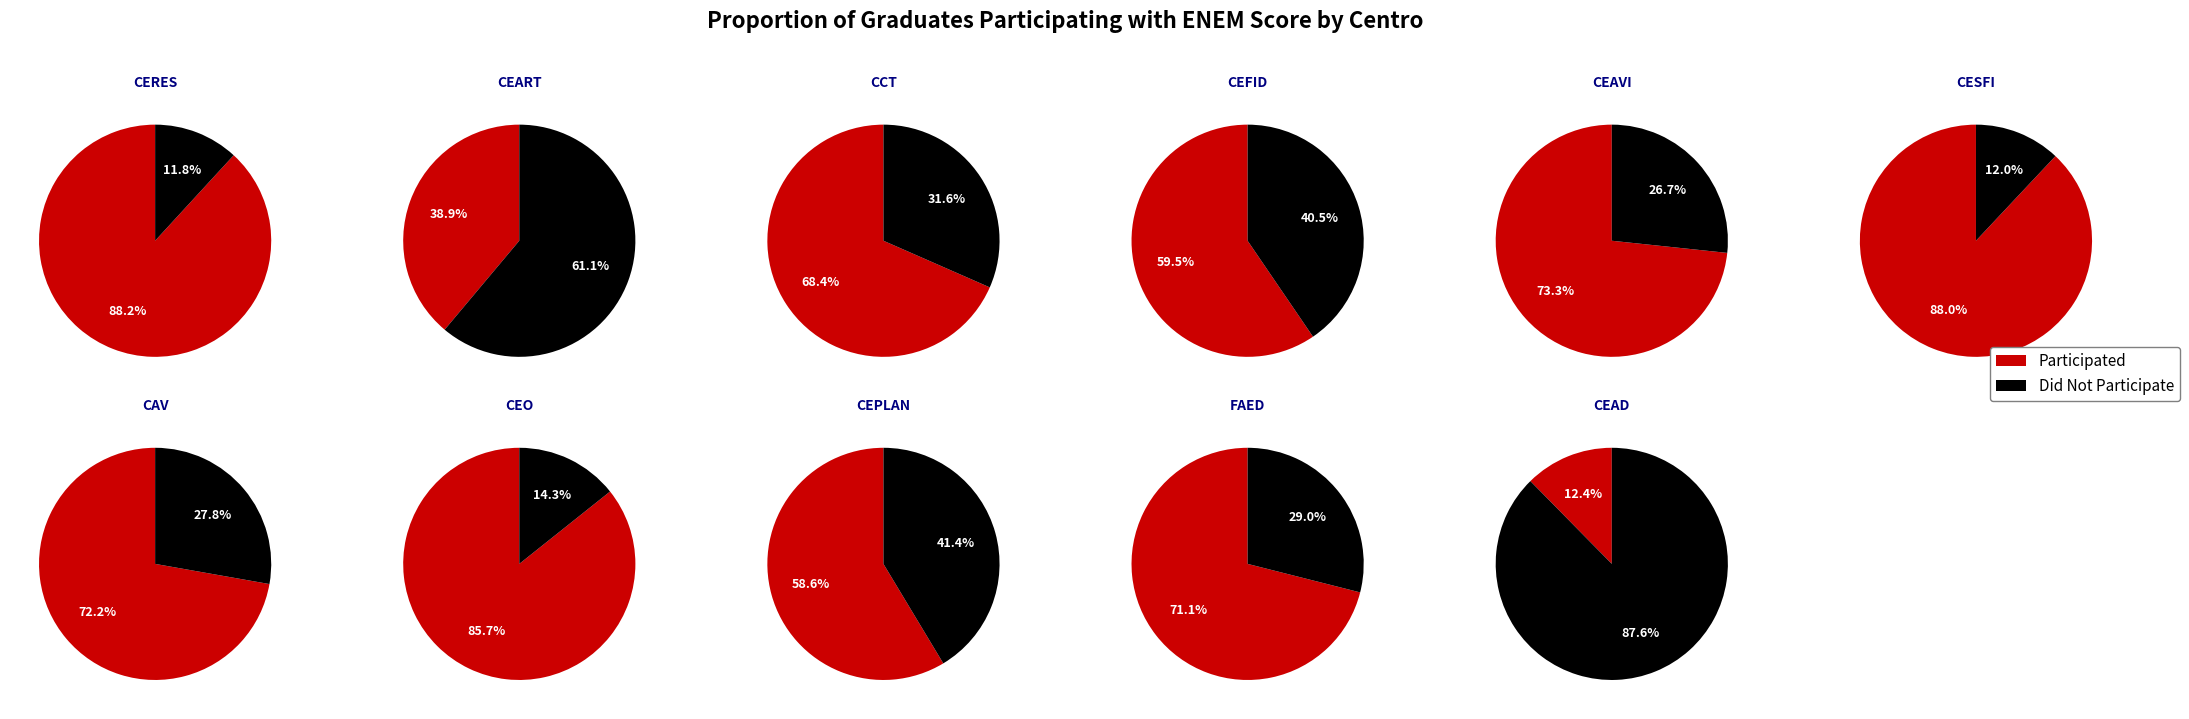

Which has a higher value, 4 or 8?

4